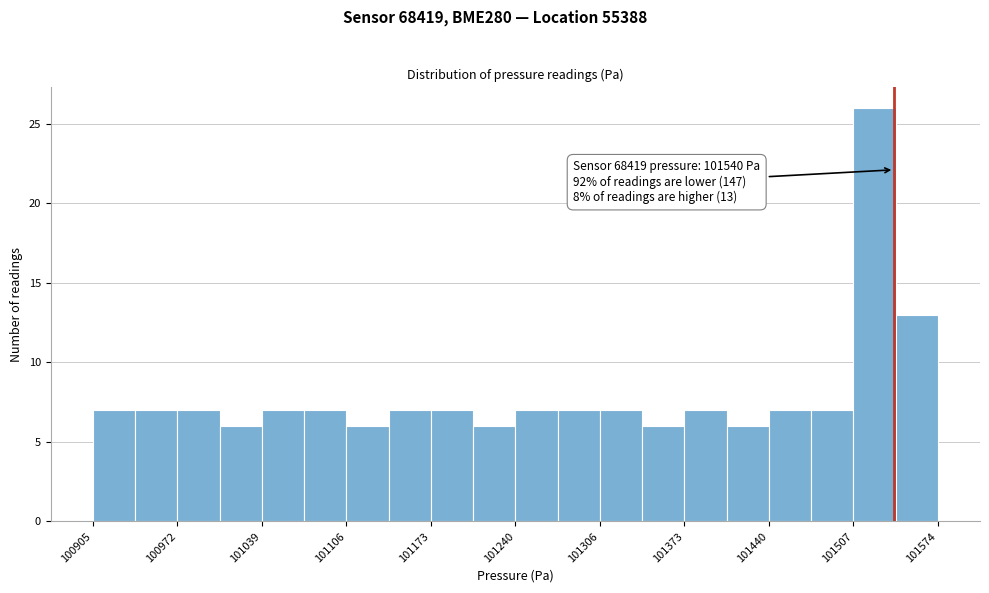

Read against the x-axis, roughly where is the centre of the tallest bar?

101520